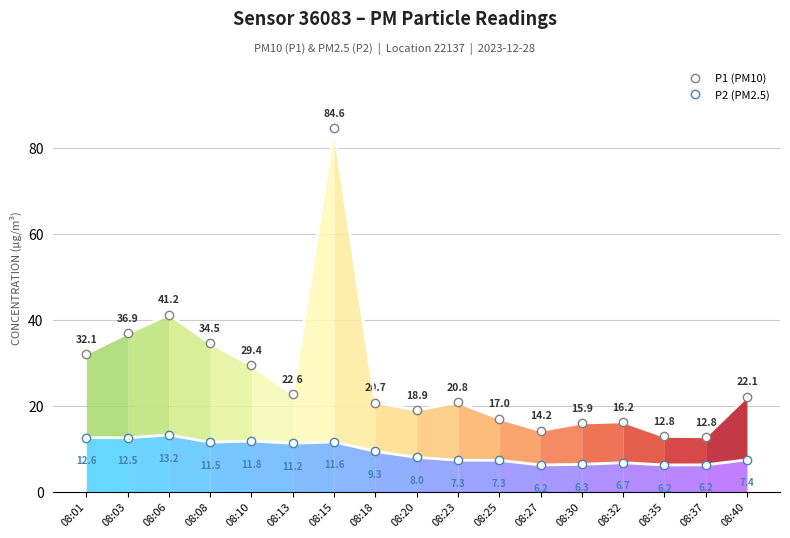

Reading left to right, what are all the values shown in this chart?

P1 (PM10): 08:01=32.1	08:03=36.9	08:06=41.2	08:08=34.5	08:10=29.4	08:13=22.6	08:15=84.6	08:18=20.7	08:20=18.9	08:23=20.8	08:25=17.0	08:27=14.2	08:30=15.9	08:32=16.2	08:35=12.8	08:37=12.8	08:40=22.1
P2 (PM2.5): 08:01=12.6	08:03=12.5	08:06=13.2	08:08=11.5	08:10=11.8	08:13=11.2	08:15=11.6	08:18=9.3	08:20=8.0	08:23=7.3	08:25=7.3	08:27=6.2	08:30=6.3	08:32=6.7	08:35=6.2	08:37=6.2	08:40=7.4